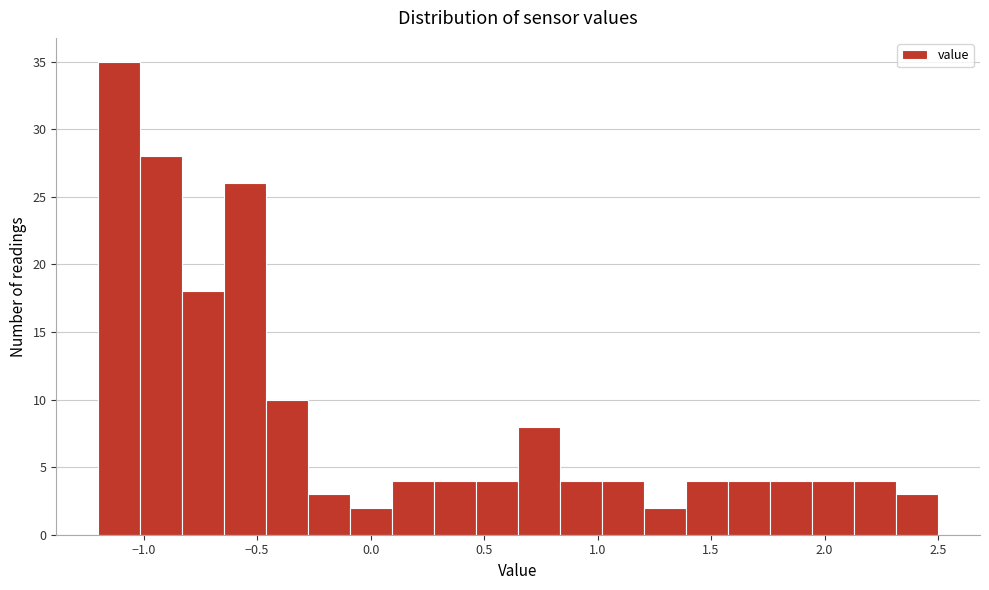

Read against the x-axis, roughly where is the centre of the tallest bar?

-1.10